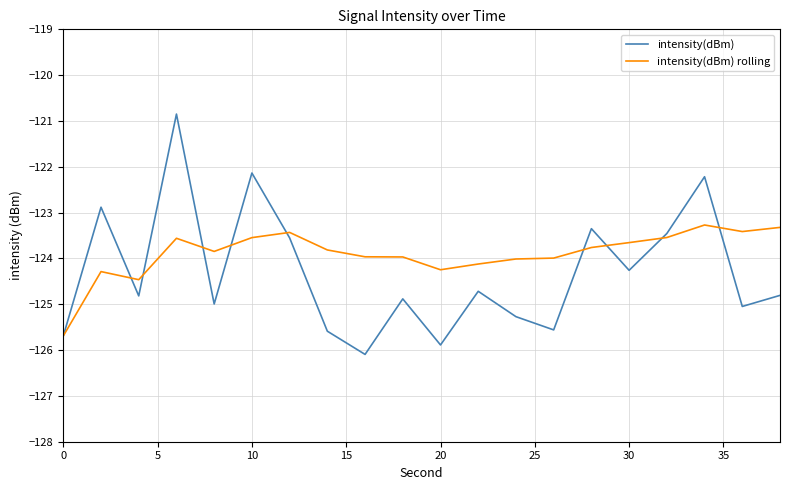

Which series has the largest range (max minus min)?

intensity(dBm)